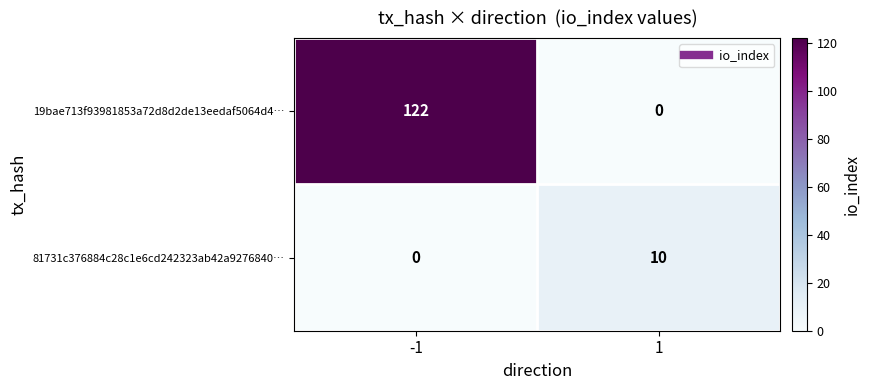

Reading left to right, transcribe all the data shown in this chart.

19bae713f93981853a72d8d2de13eedaf5064d4…: 122	0
81731c376884c28c1e6cd242323ab42a9276840…: 0	10